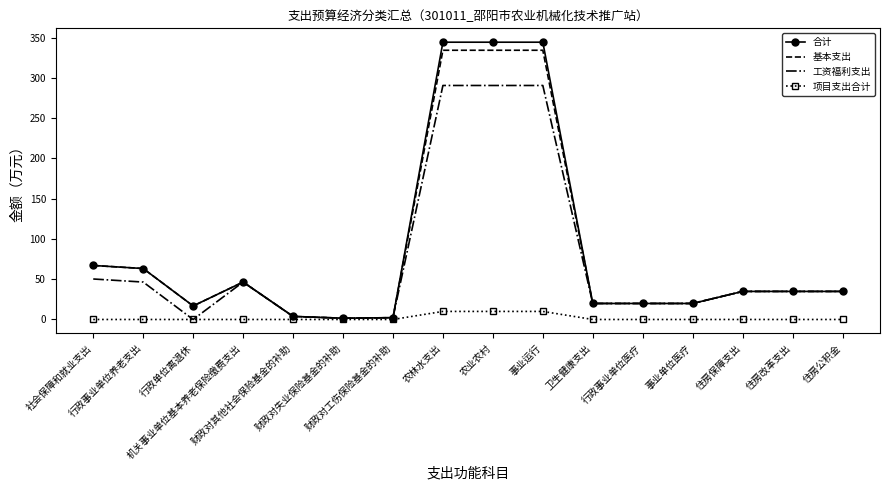

Which series has the largest range (max minus min)?

合计